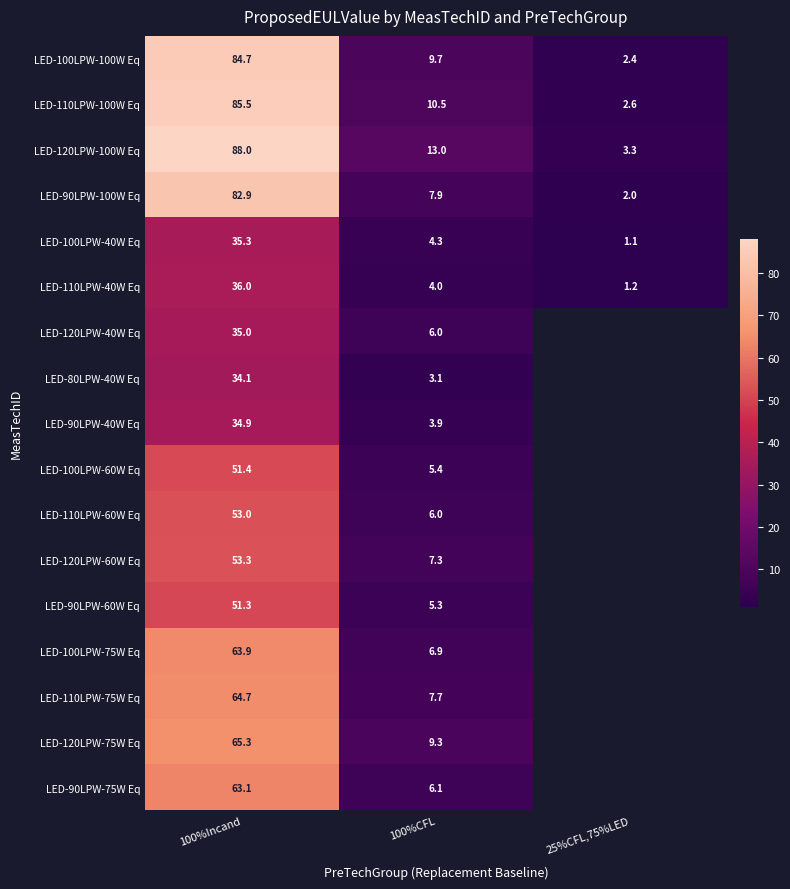

Which has a higher value, 25%CFL,75%LED or 100%Incand?

100%Incand